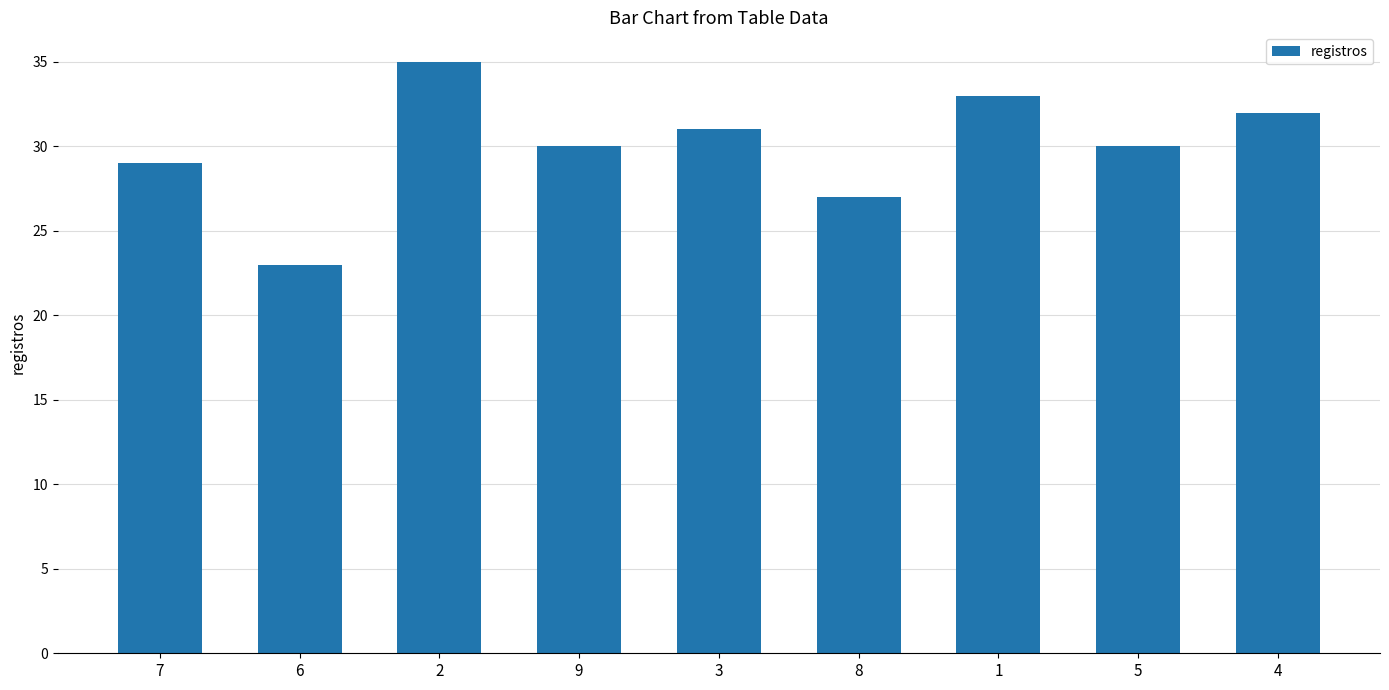

What is the label of the 8th bar from the left?

5